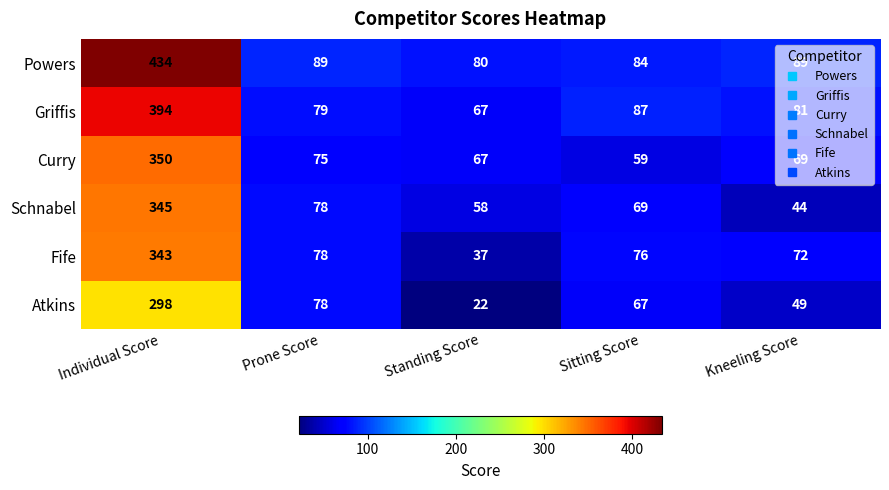

Is it true that Schnabel equals 69 at Sitting Score?

True